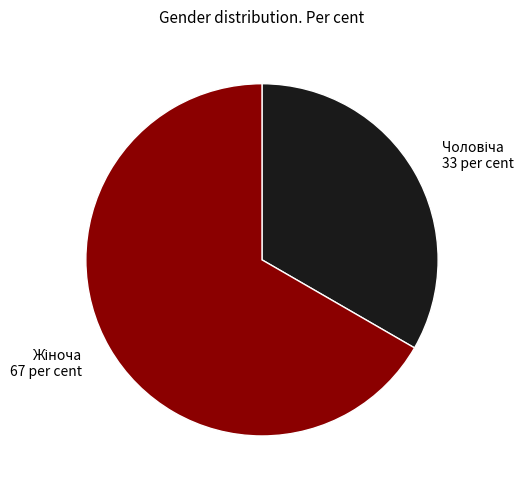

How many segments does this pie chart have?

2